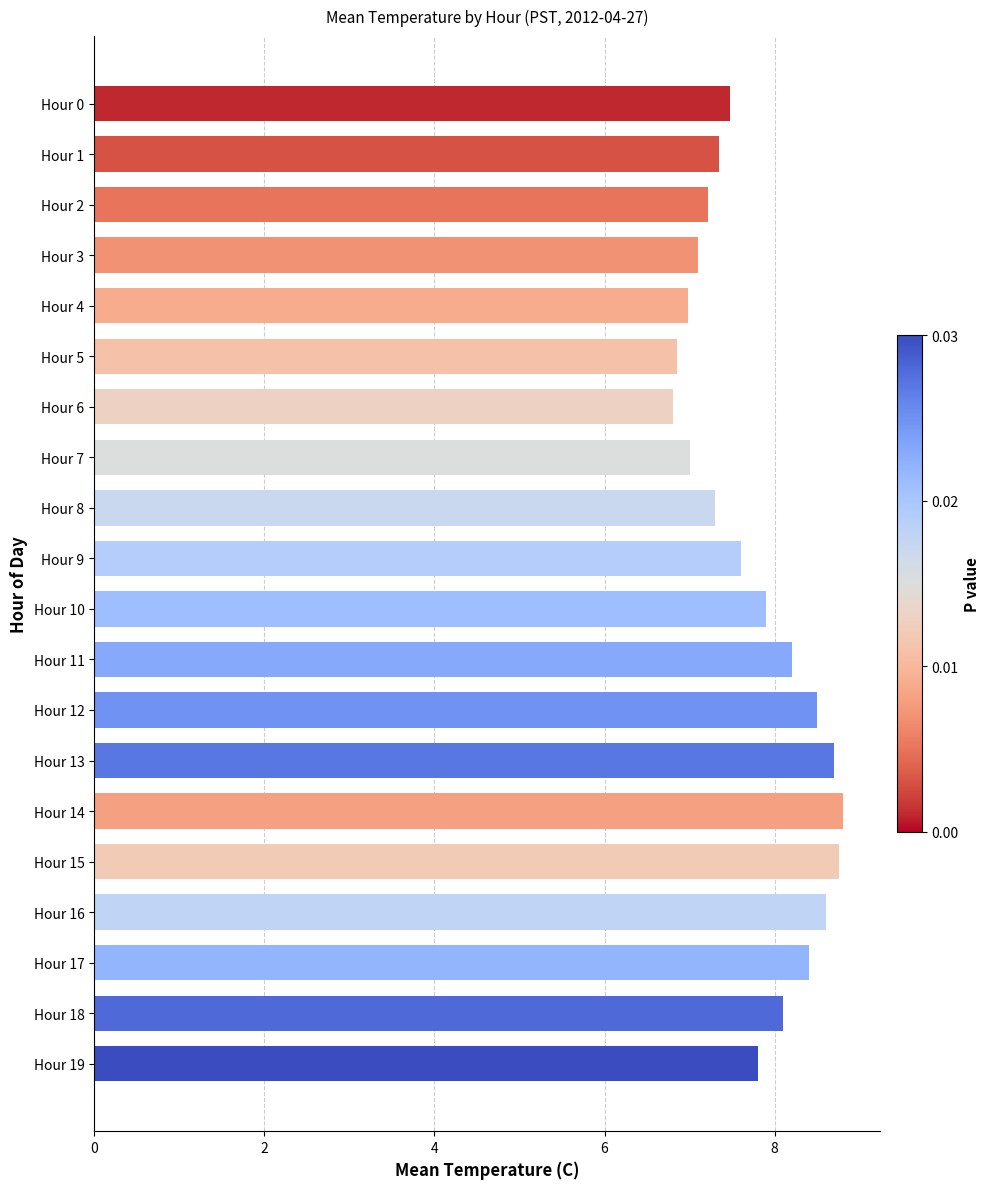

What is the value of the 12th bar from the top?

8.2